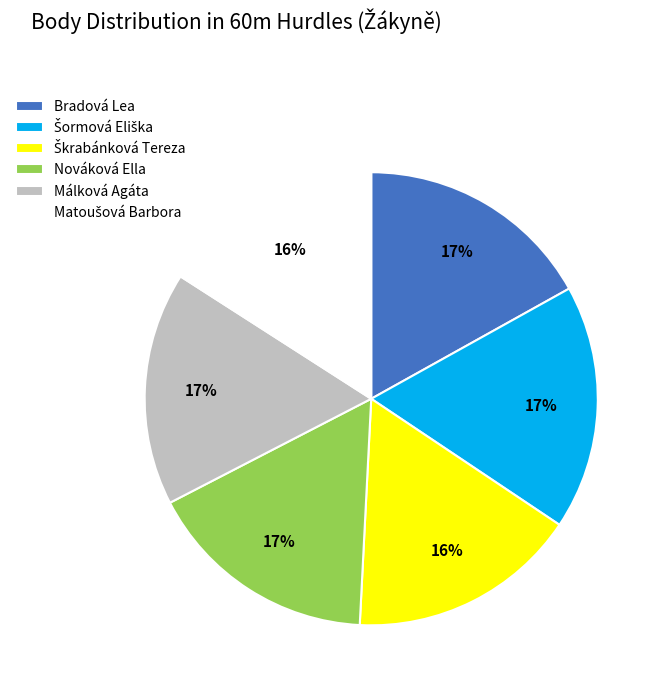

Count the number of slices in the pie.

6